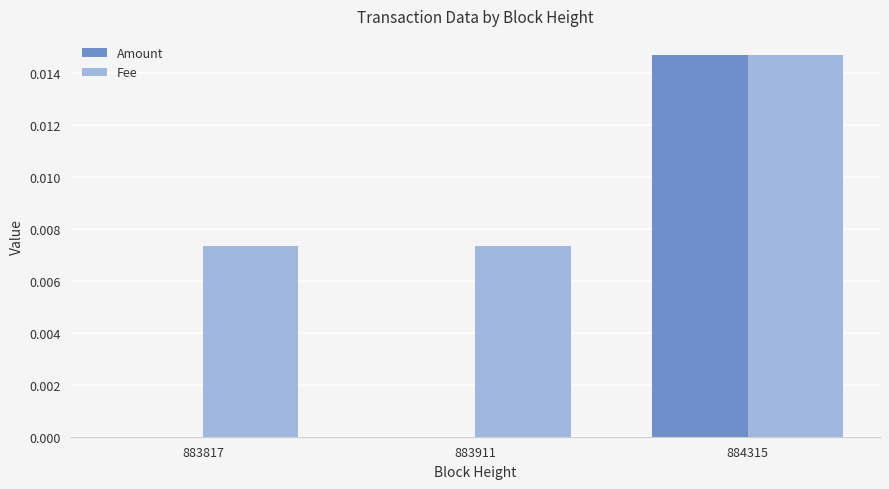

What are all the series names shown in the legend?

Amount, Fee